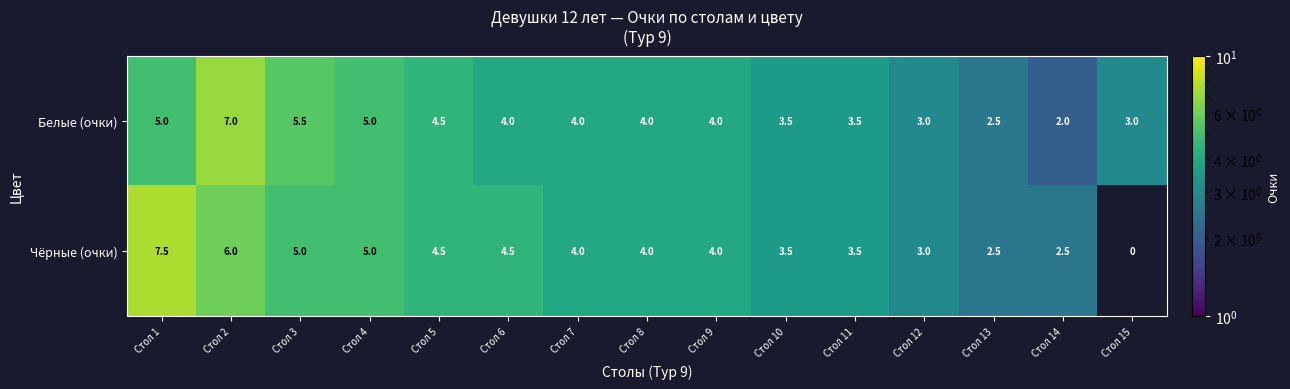

What is the sum of all Чёрные (очки) values?

59.5